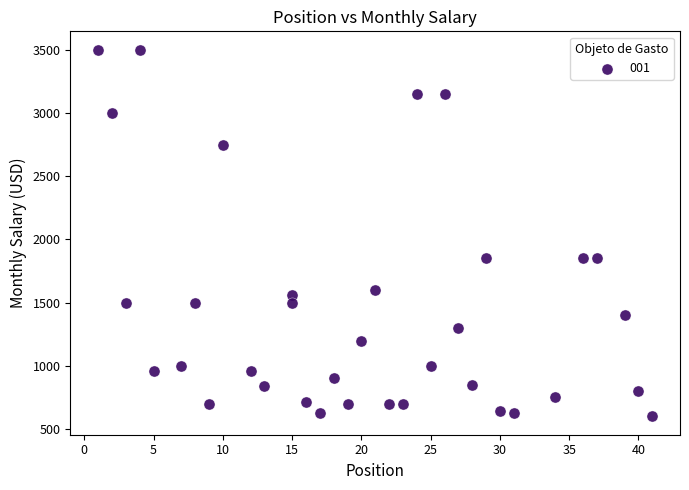

What is the range of X values (max minus min)?

40